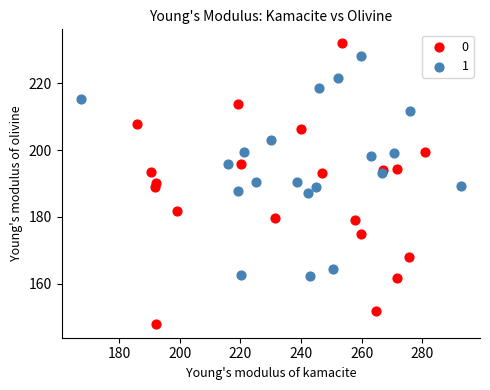

What are all the series names shown in the legend?

0, 1